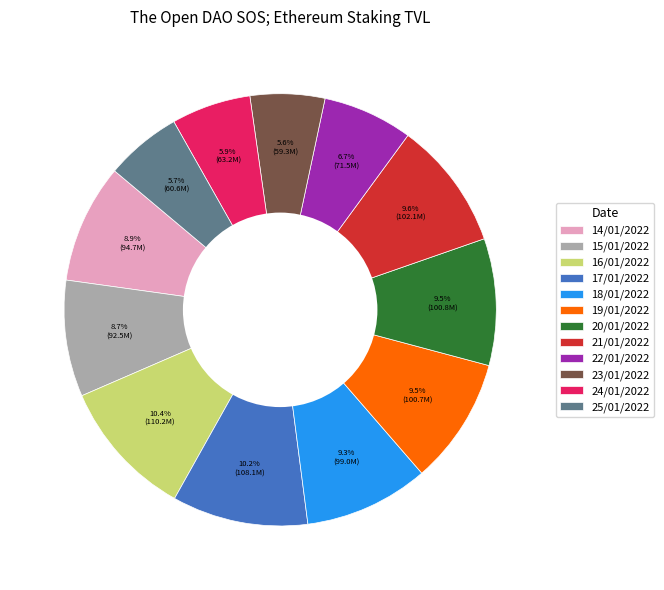

Does 22/01/2022 account for over 50% of the chart?

No